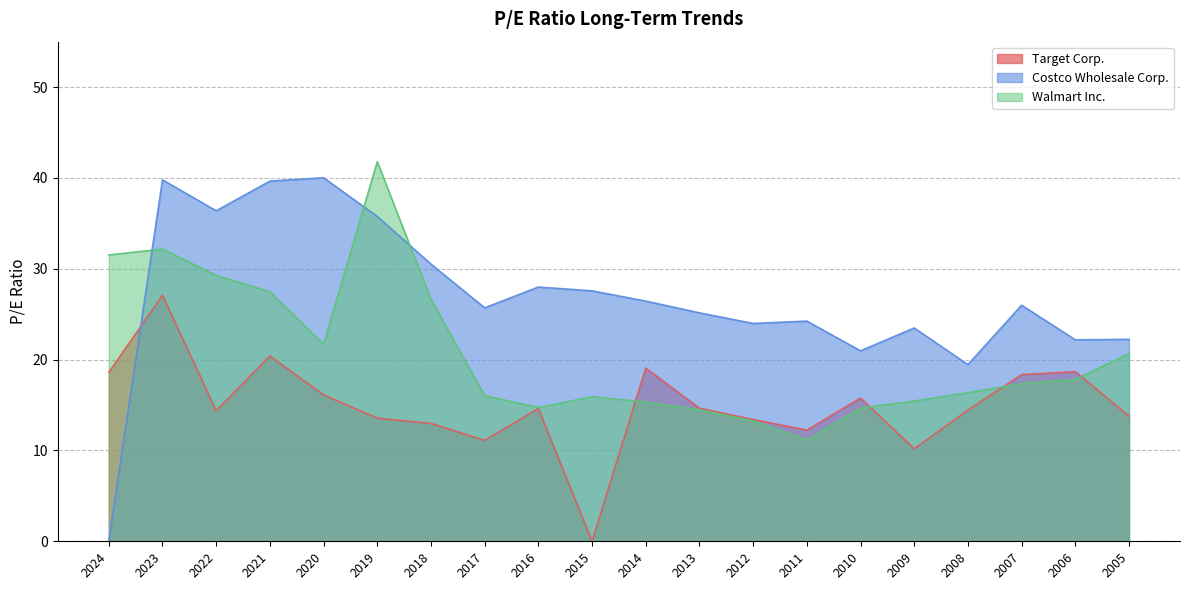

What is the maximum value shown in the chart?

41.8